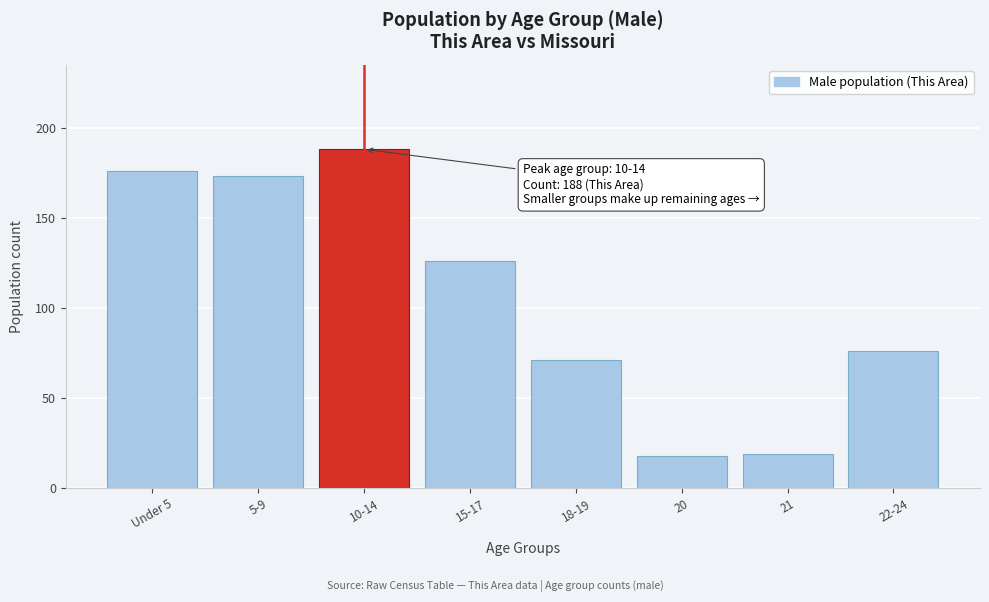

Reading left to right, what are all the values shown in this chart?

176	173	188	126	71	18	19	76